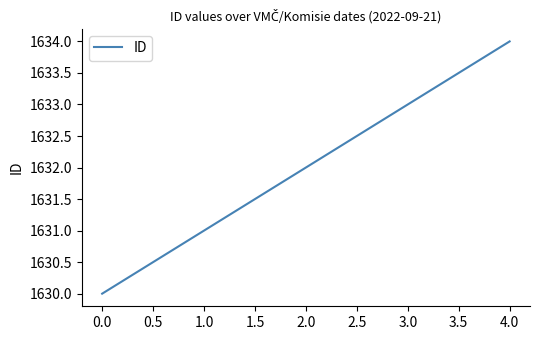

What is the ratio of the value at 0.0 to the value at 2.0?

1.0